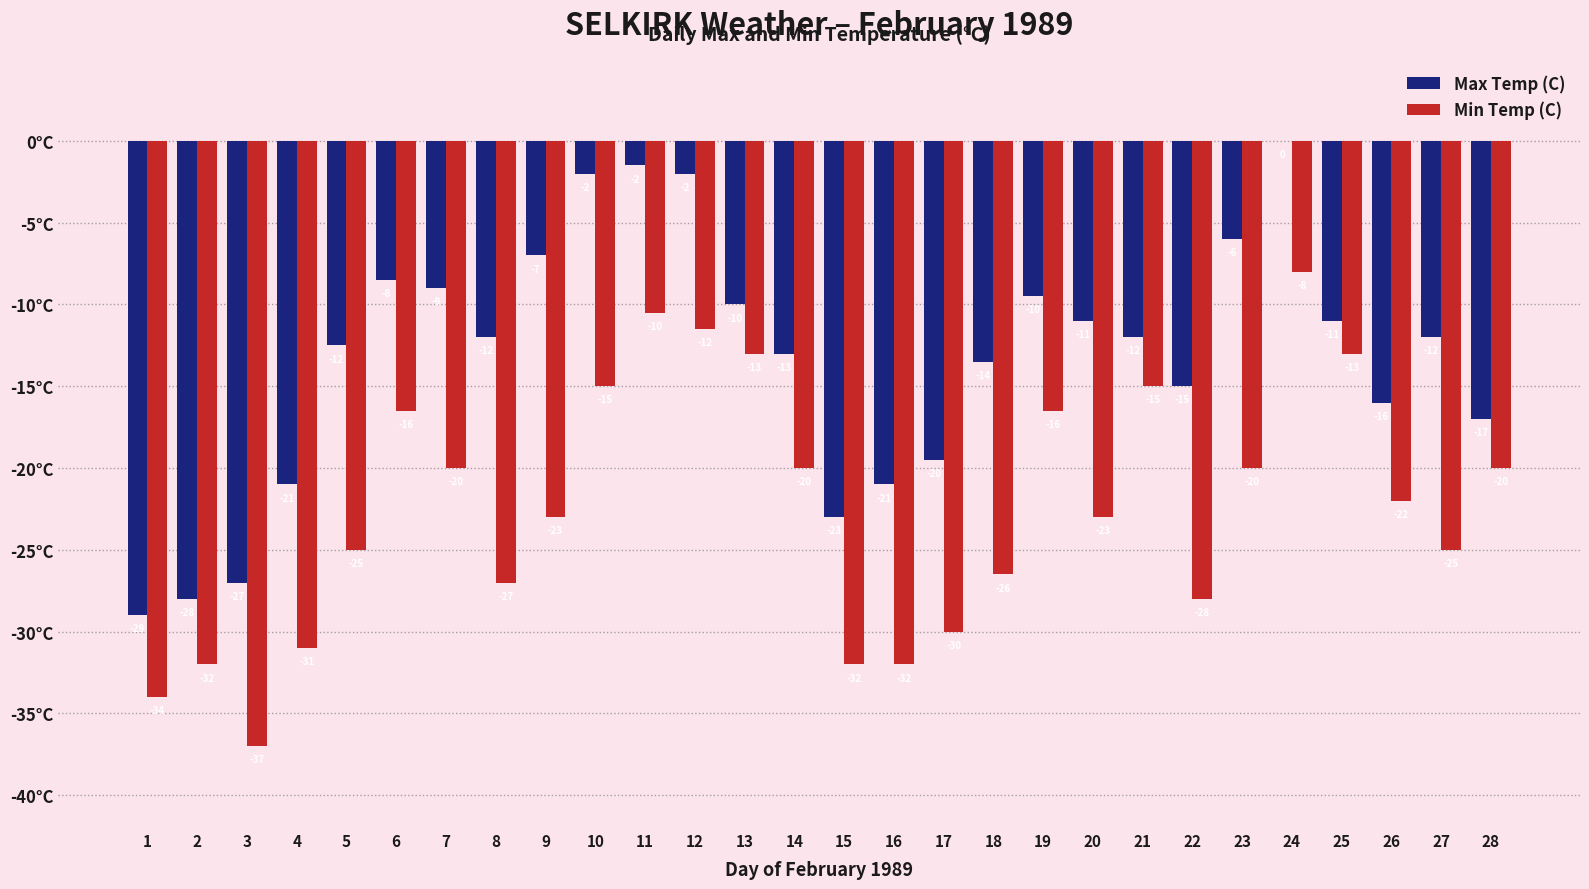

Which category has the highest value in the Max Temp (C) series?

24